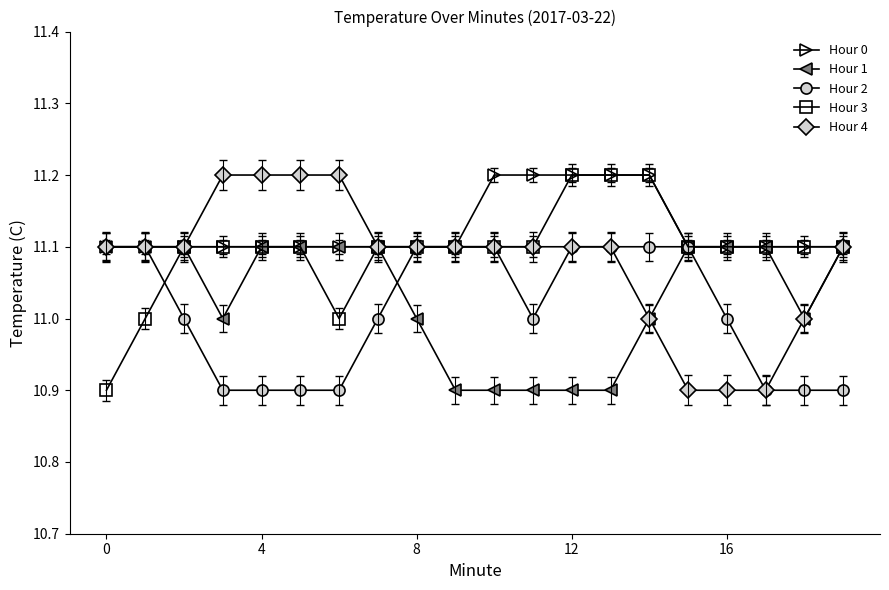

Does the chart display data point markers on the line(s)?

Yes